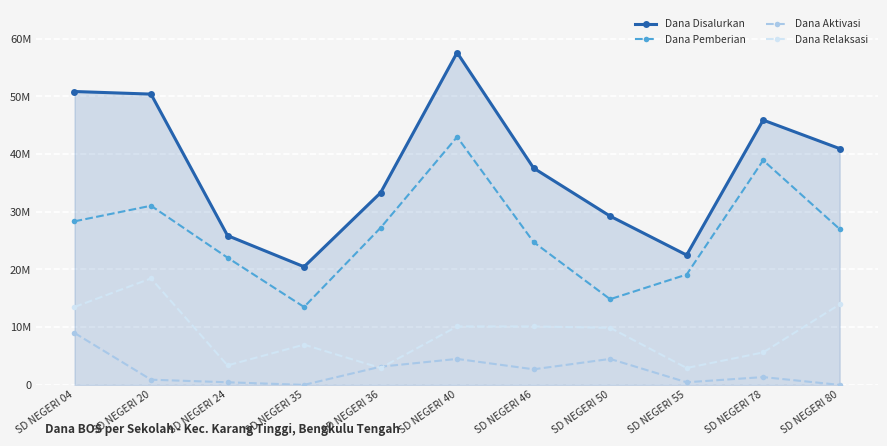

The Dana Relaksasi series shows 10125000 at SD NEGERI 46. True or false?

True